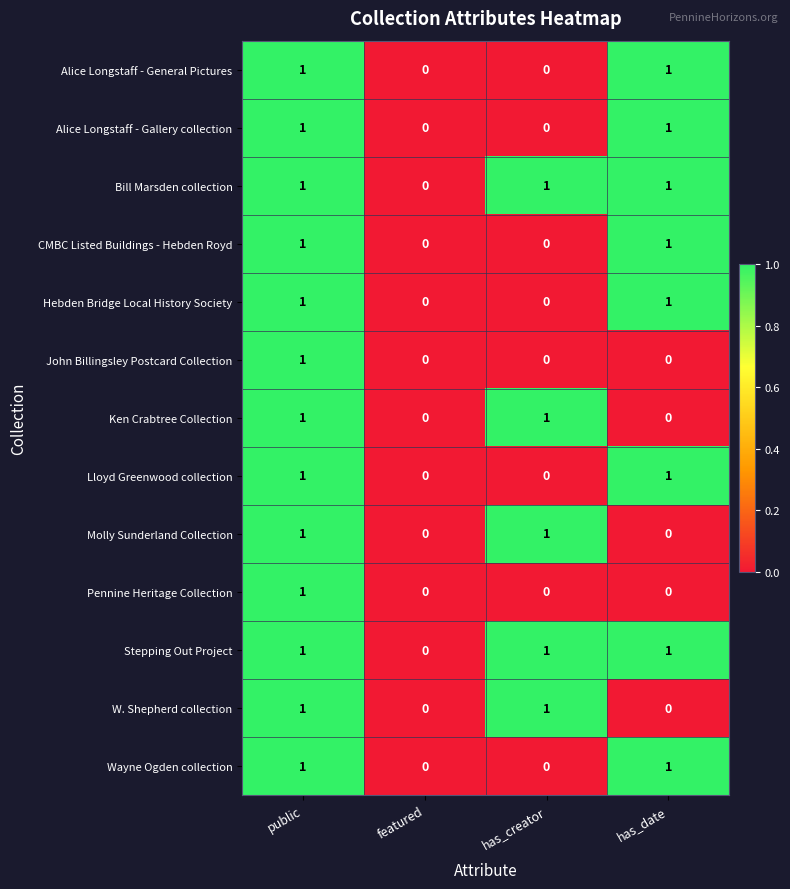

How many Alice Longstaff - Gallery collection values are between 0 and 1?

4